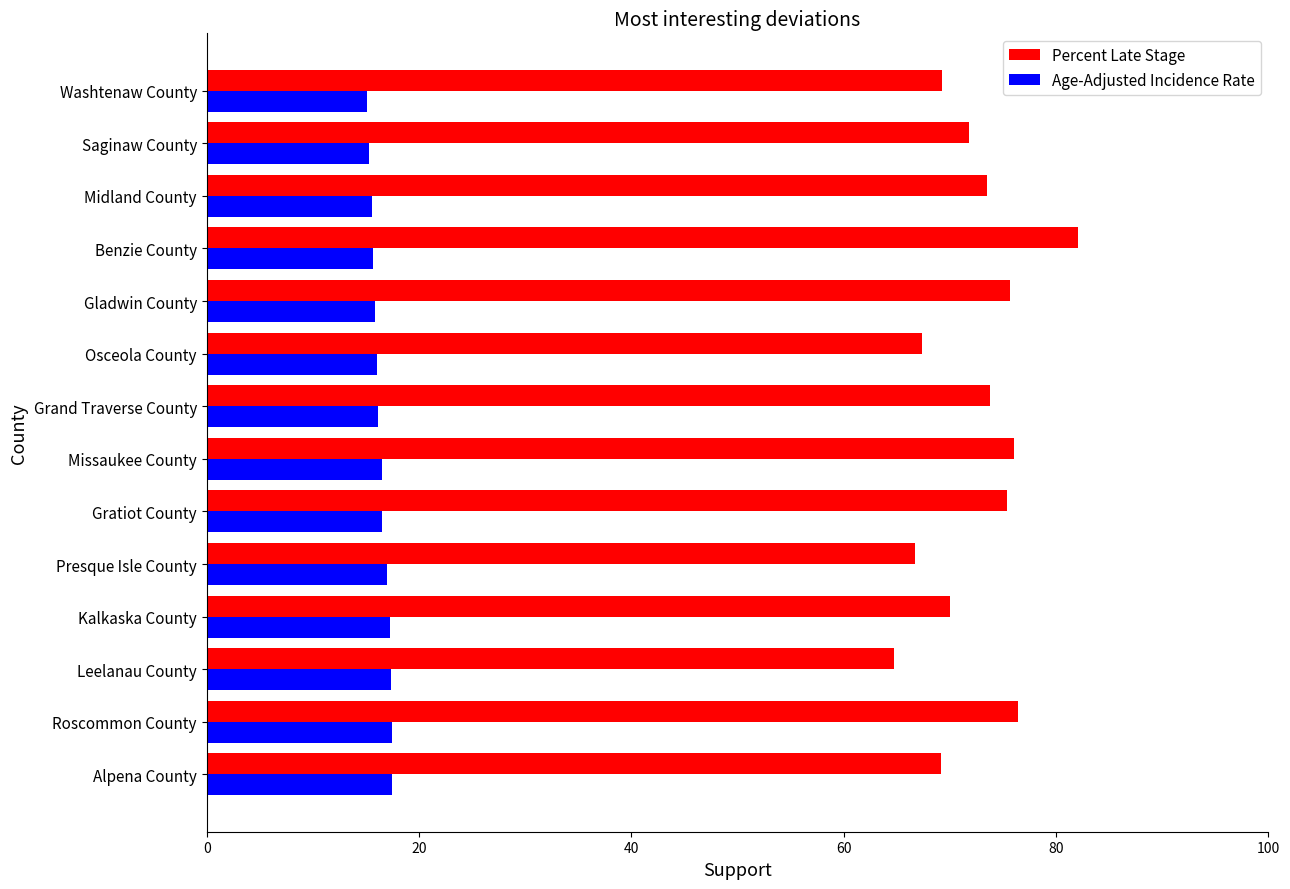

What is the average value of the Percent Late Stage series?

72.3